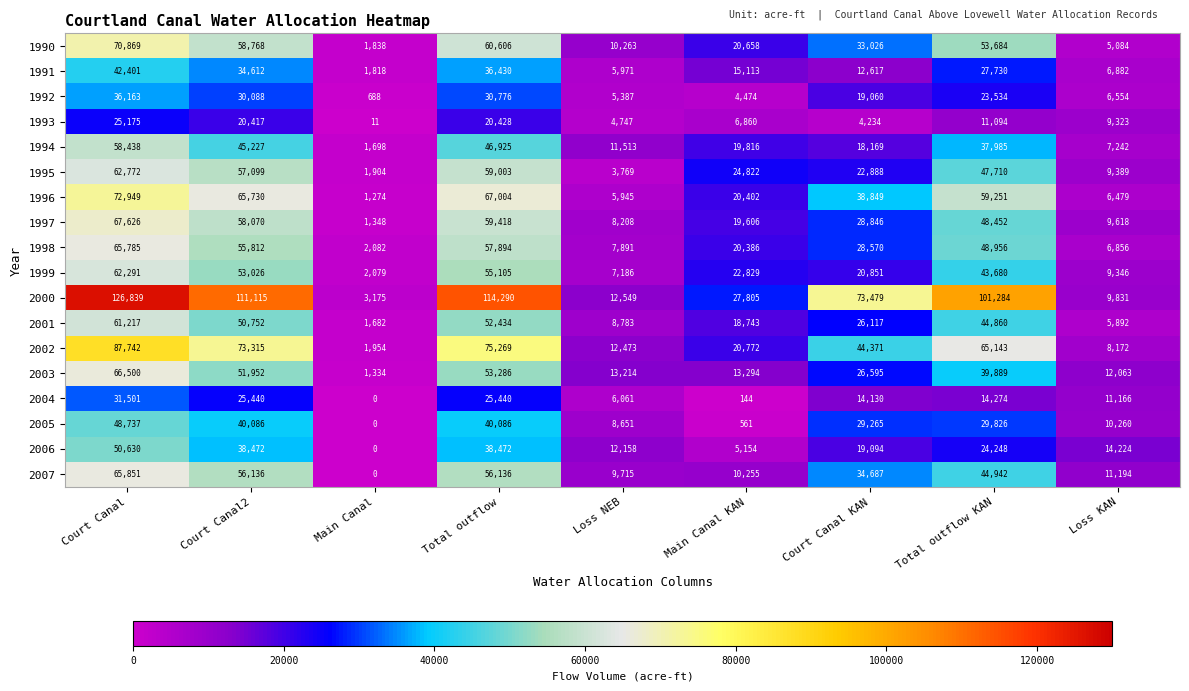

What is the sum of the 1997 values at Loss KAN and Court Canal?

77244